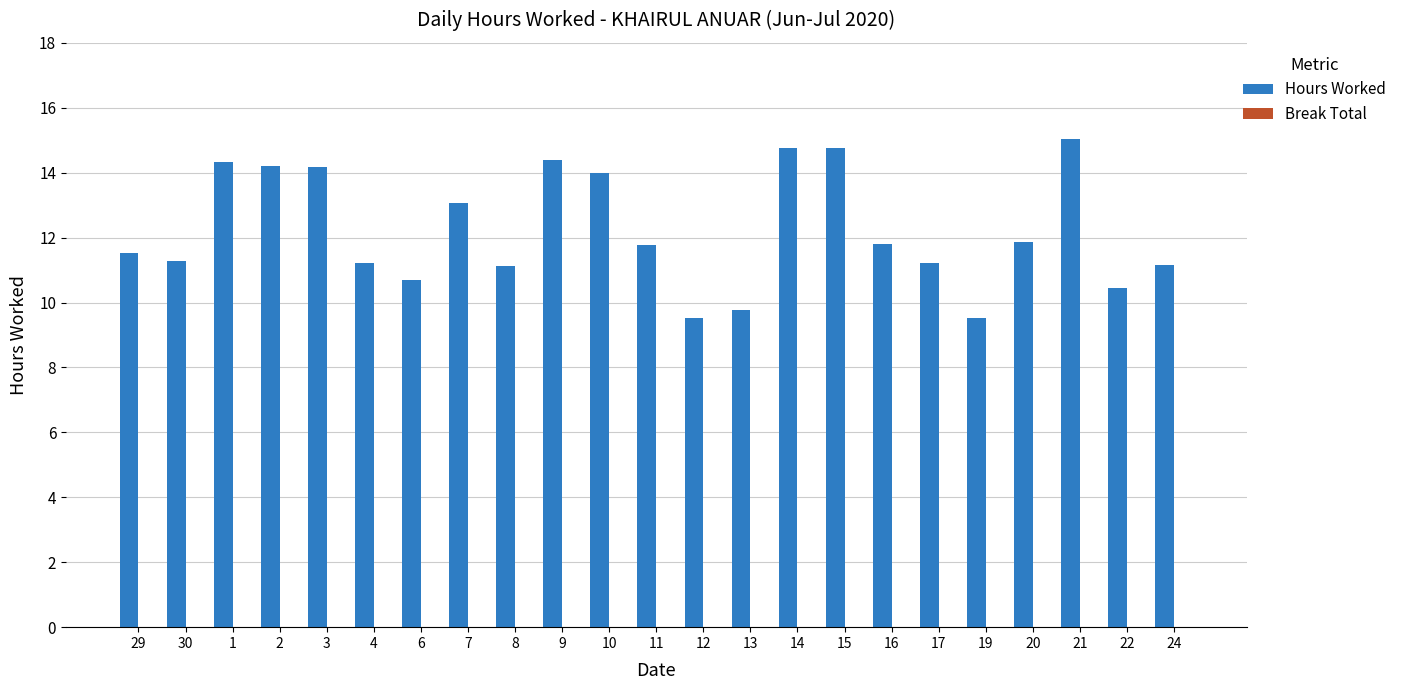

How many bars are there in total?

23